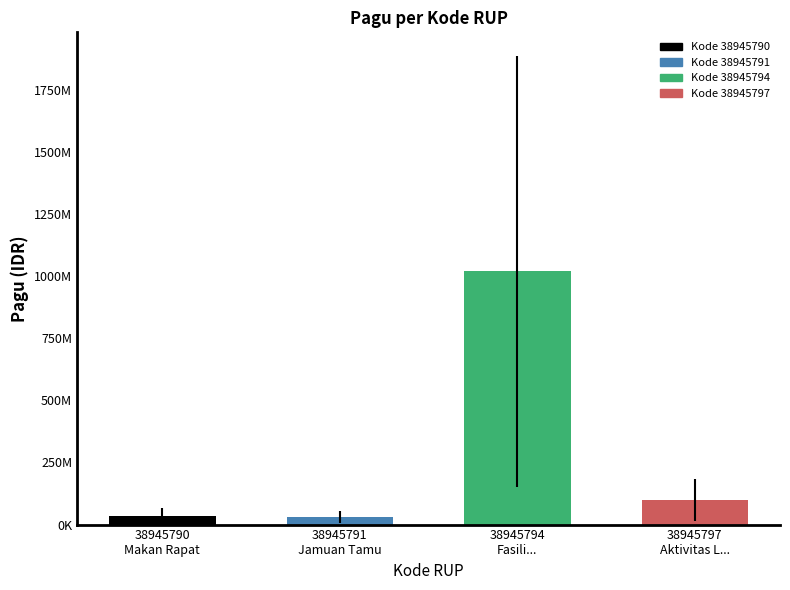

Is it true that the value at 38945794 is 1020000000?

True